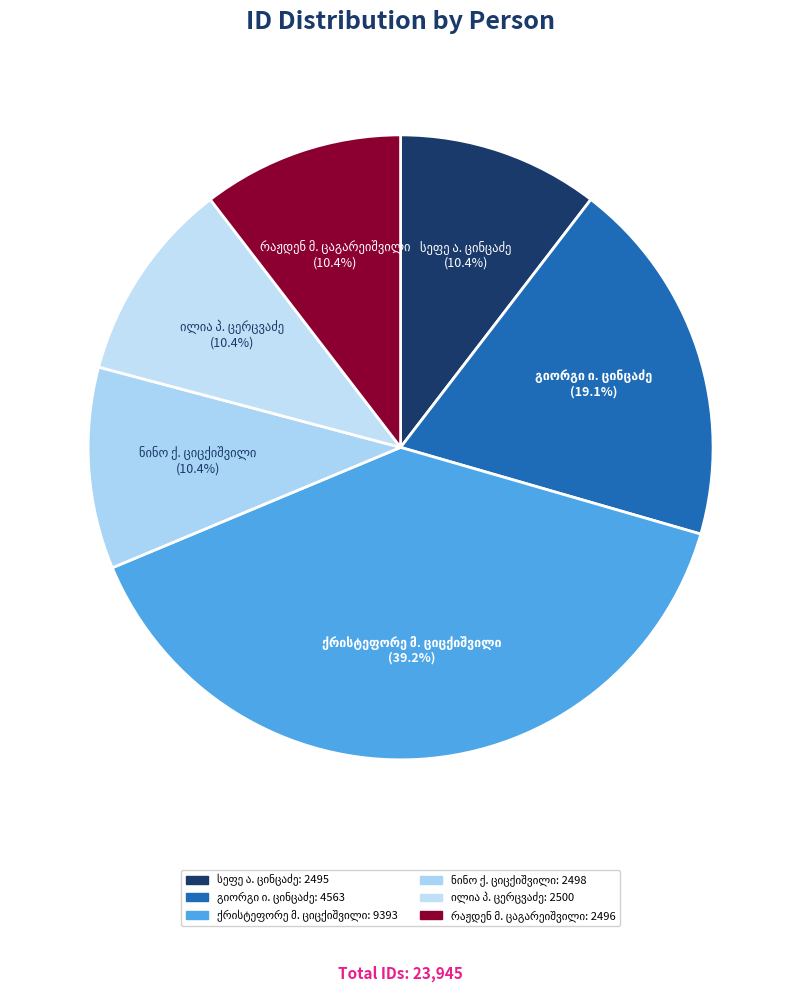

Is there any slice that represents more than half of the pie?

No